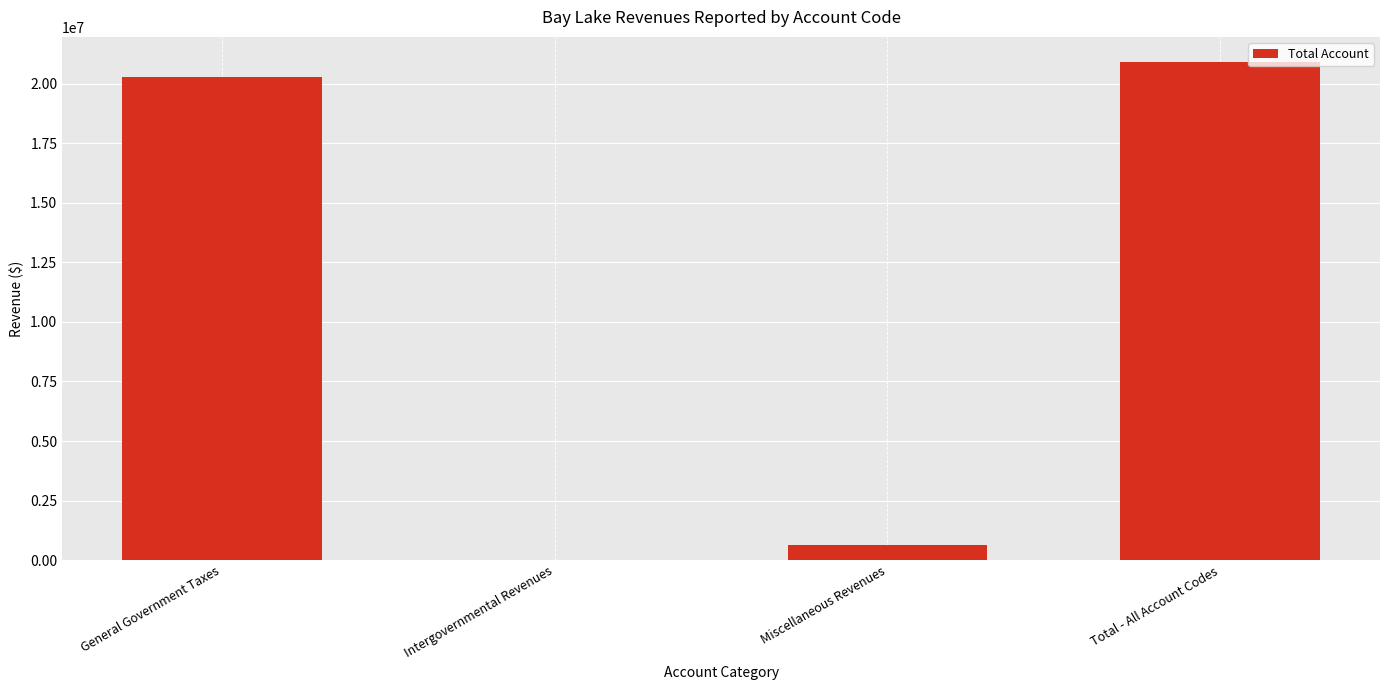

What is the difference between the values at Intergovernmental Revenues and Total - All Account Codes?

20896802